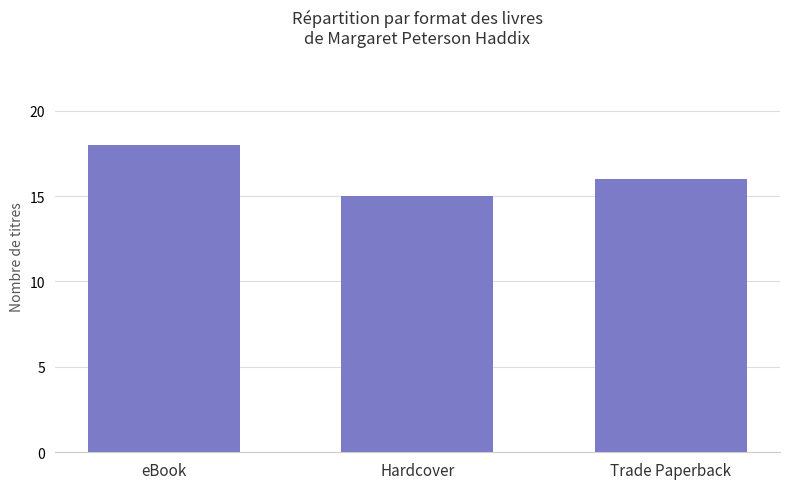

Reading right to left, extract all data points from this chart.

Trade Paperback=16	Hardcover=15	eBook=18